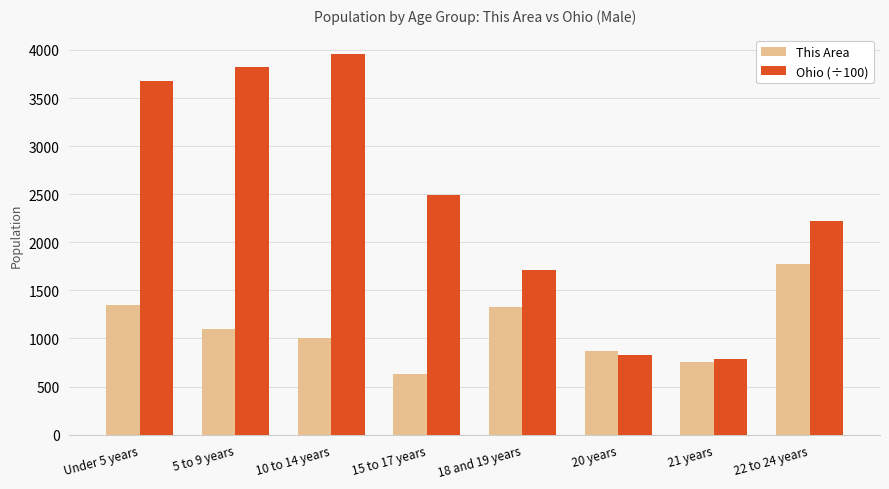

Is the value of This Area at 18 and 19 years greater than the value of Ohio (÷100) at 20 years?

Yes